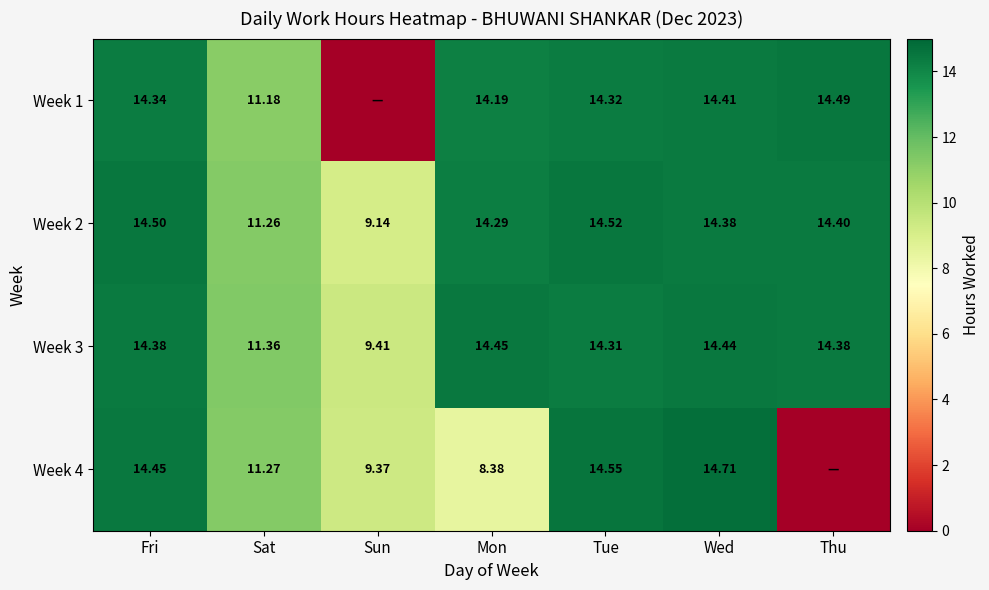

At which label does Week 2 reach its peak?

Tue